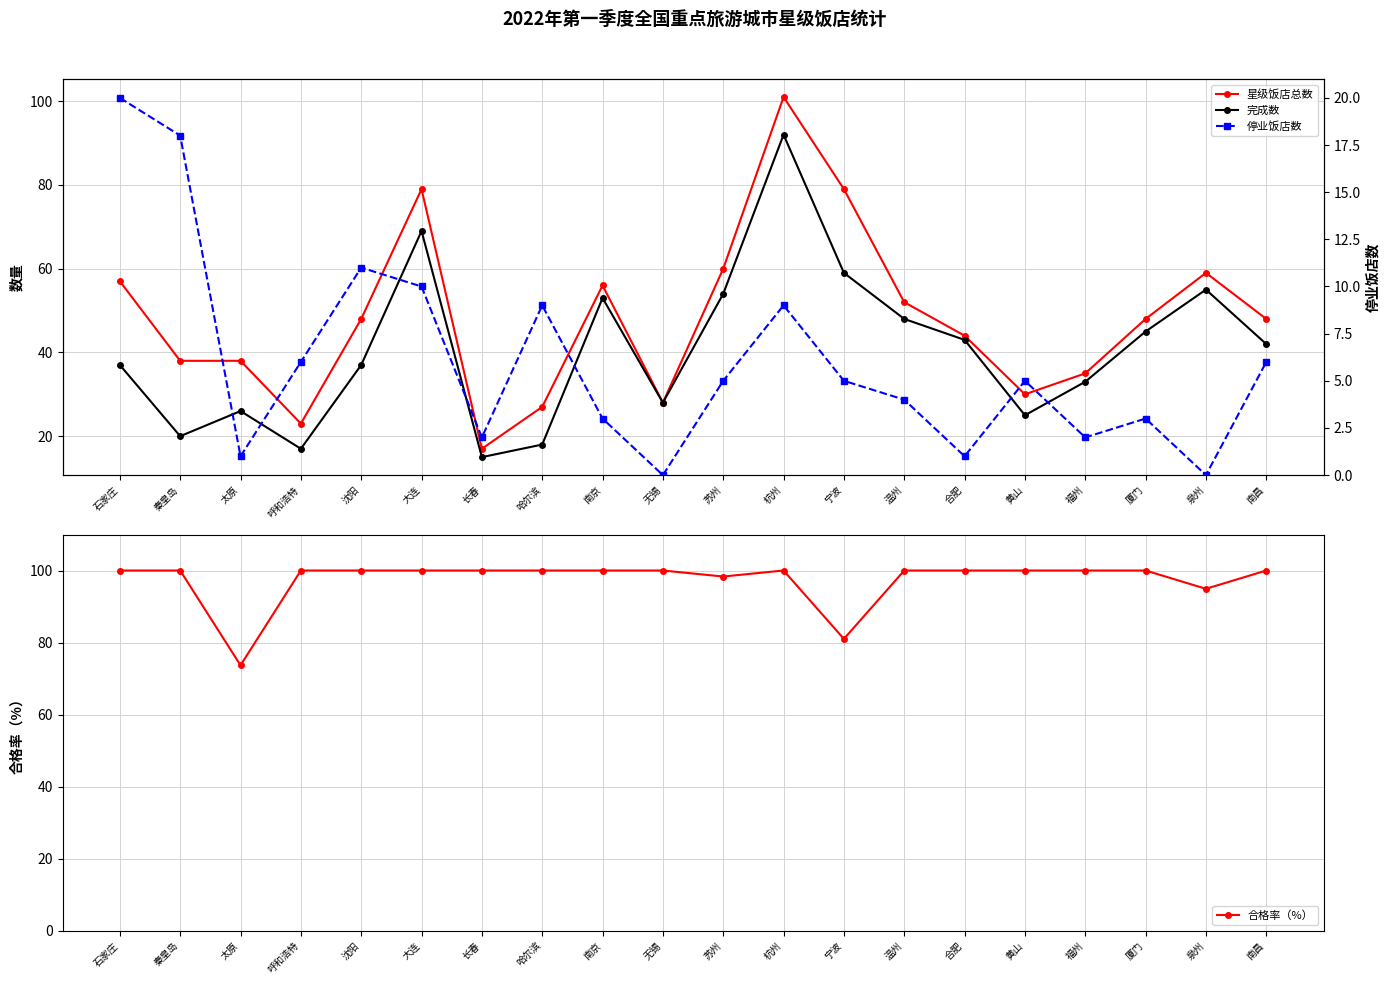

Is it true that 合格率（%） equals 100.0 at 长春?

True